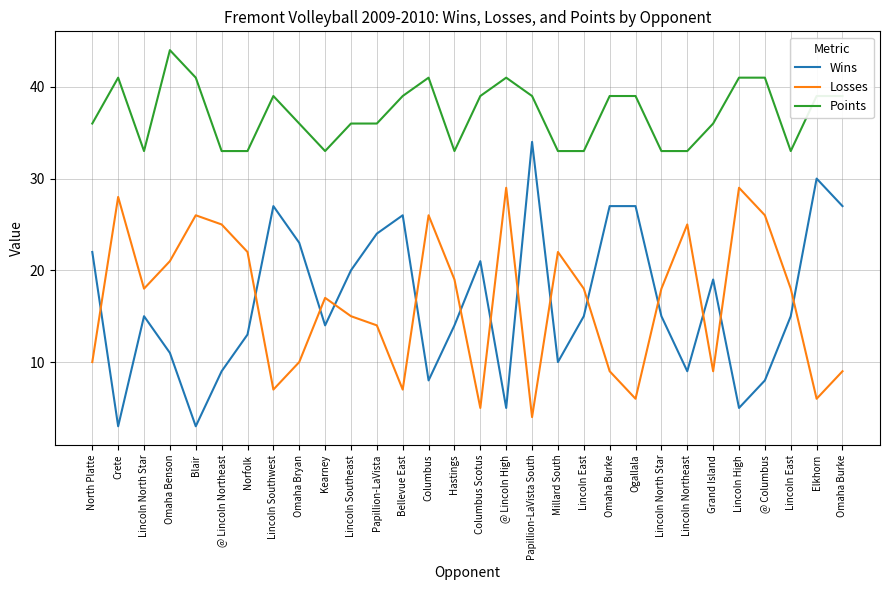

How many lines are shown in the chart?

3